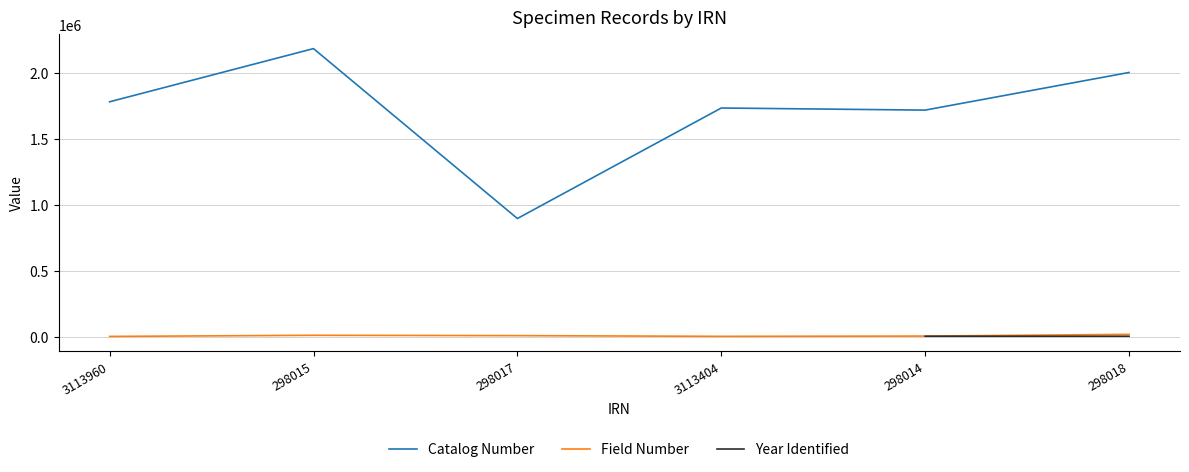

Where is Field Number nearest to the value 8565?

298015